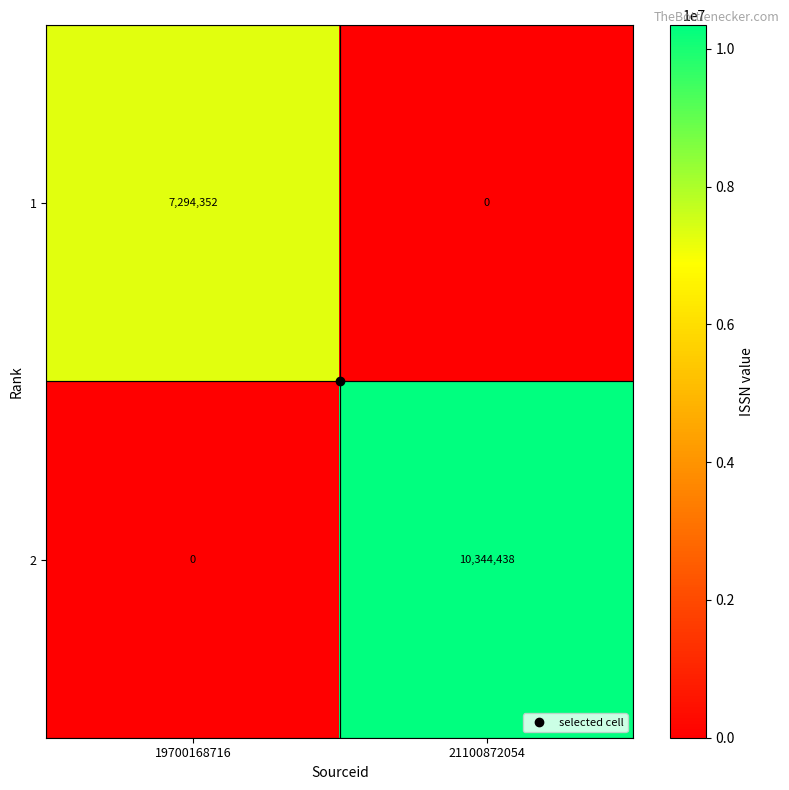

What is the sum of the 1 values at 19700168716 and 21100872054?

7294352